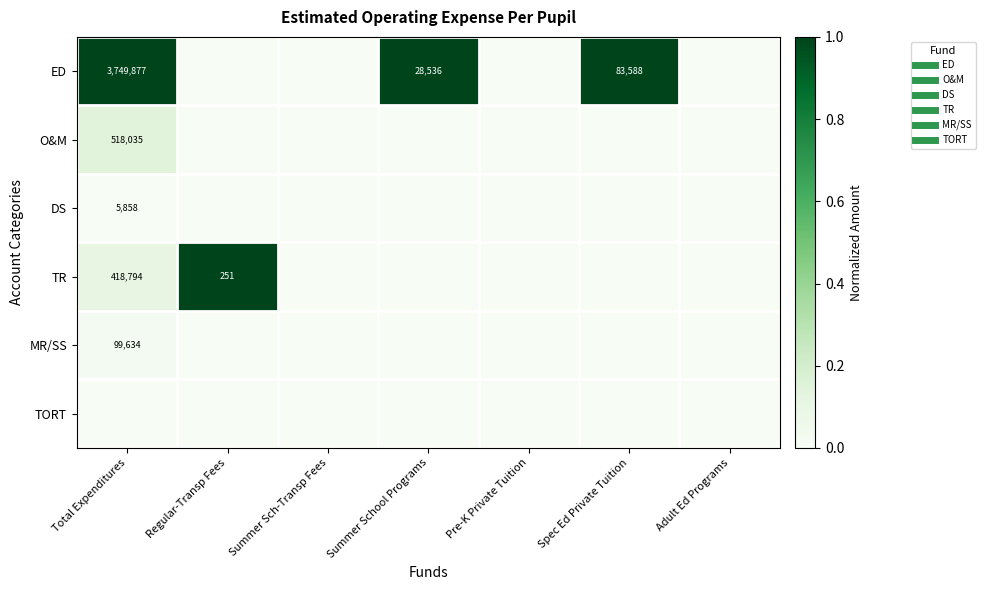

Which series has the largest range (max minus min)?

ED